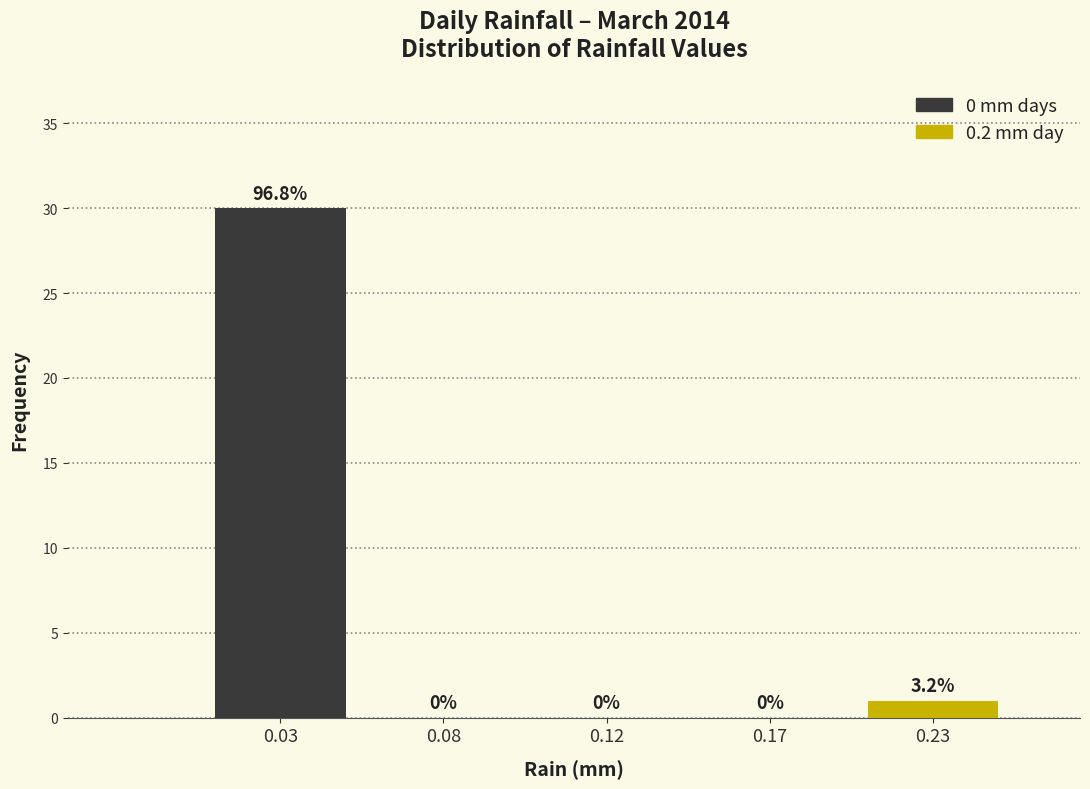

Reading left to right, list all the values displayed in this chart.

0.03=30	0.08=0	0.12=0	0.17=0	0.23=1